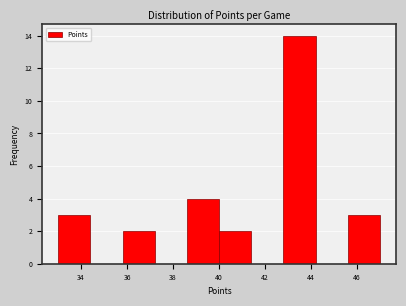

Reading left to right, list every bar in this chart as the range it spans on the x-axis followed by its height. The values are not printed on the chart, so give them approximately, as read against the axis.

33.0 to 34.4: 3
34.4 to 35.8: 0
35.8 to 37.2: 2
37.2 to 38.6: 0
38.6 to 40.0: 4
40.0 to 41.4: 2
41.4 to 42.8: 0
42.8 to 44.2: 14
44.2 to 45.6: 0
45.6 to 47.0: 3